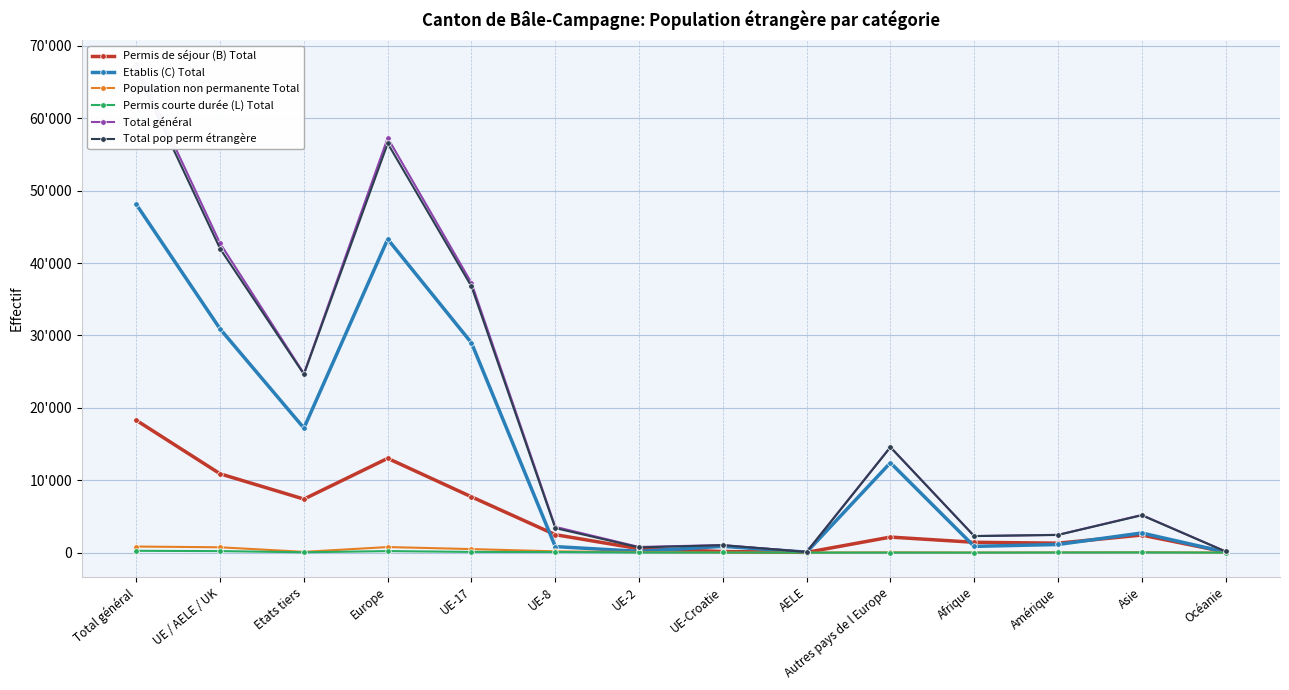

Which series has the largest range (max minus min)?

Total général